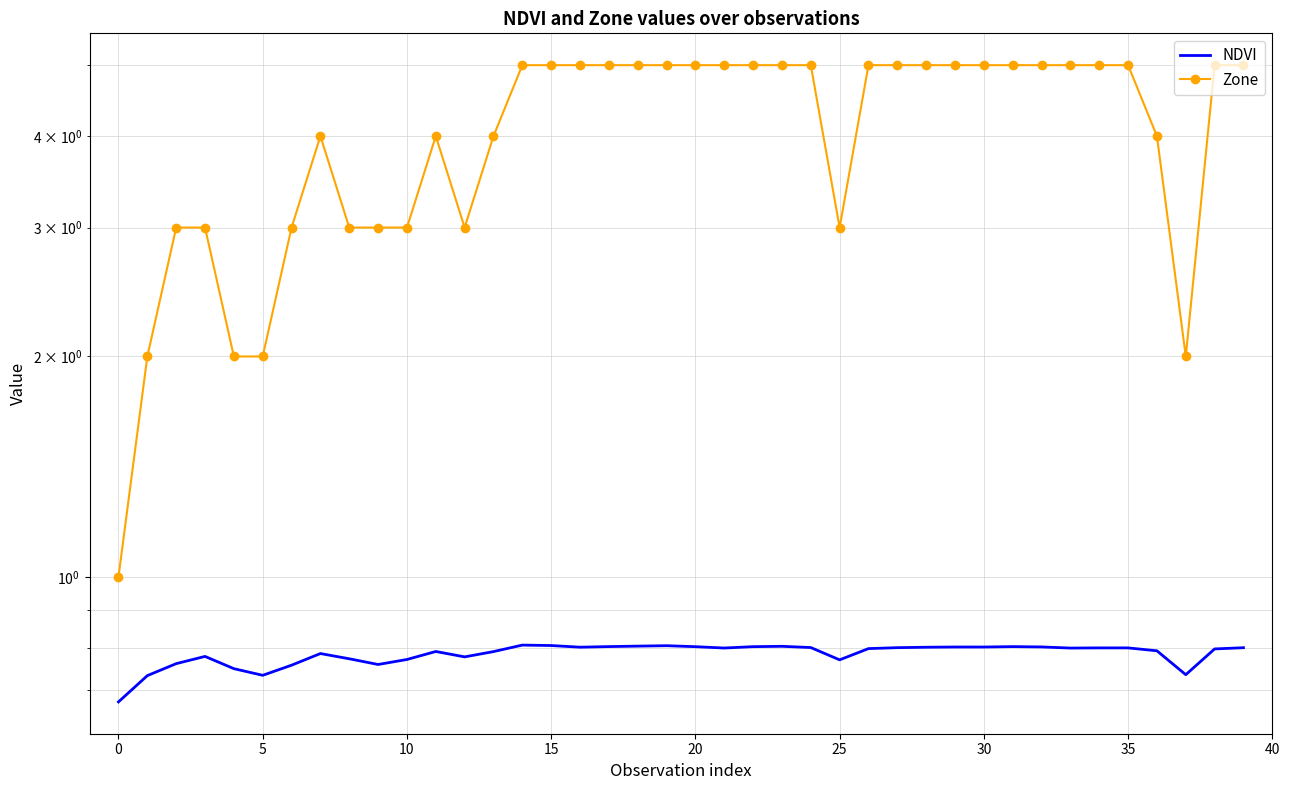

True or false: Zone and NDVI cross at least once.

False